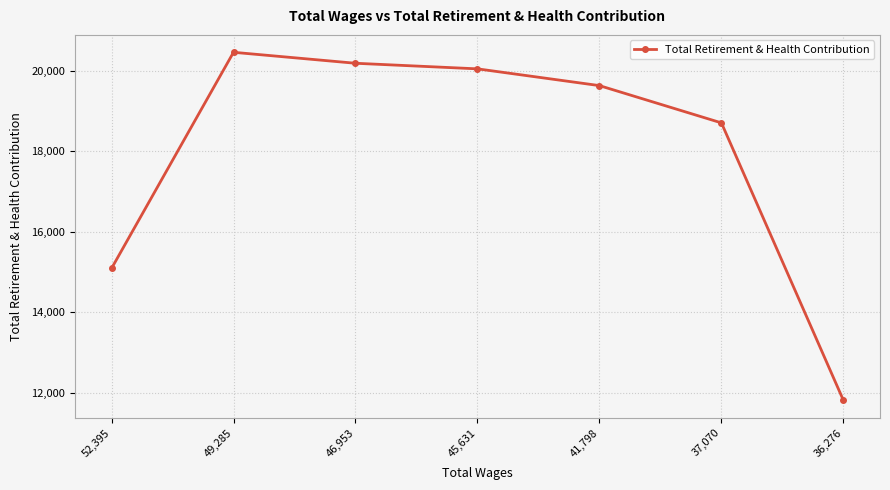

List the labels in order of value, smallest first.

36,276, 52,395, 37,070, 41,798, 45,631, 46,953, 49,285